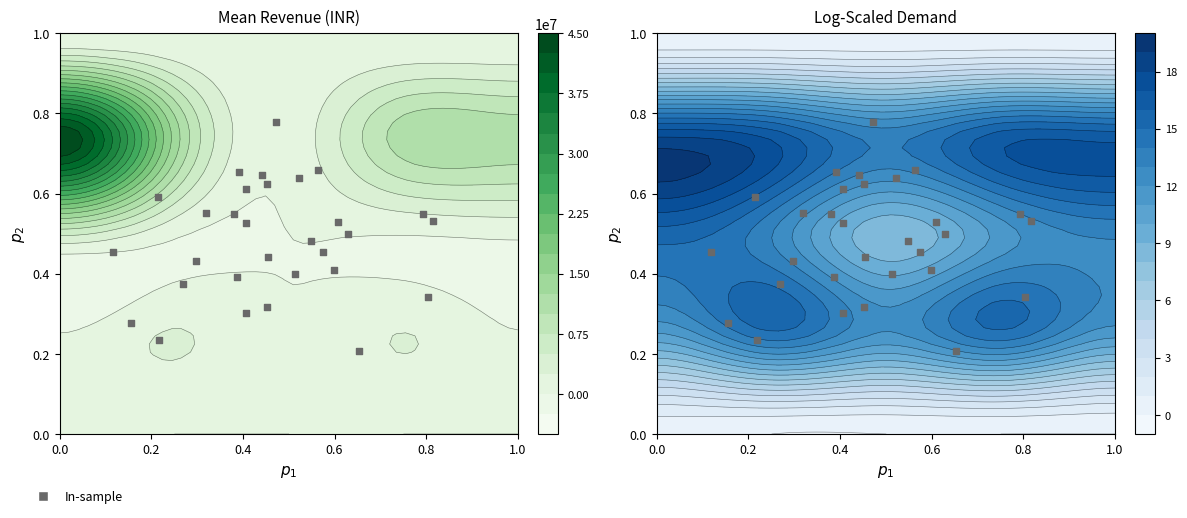

How many data points does each series have?

30